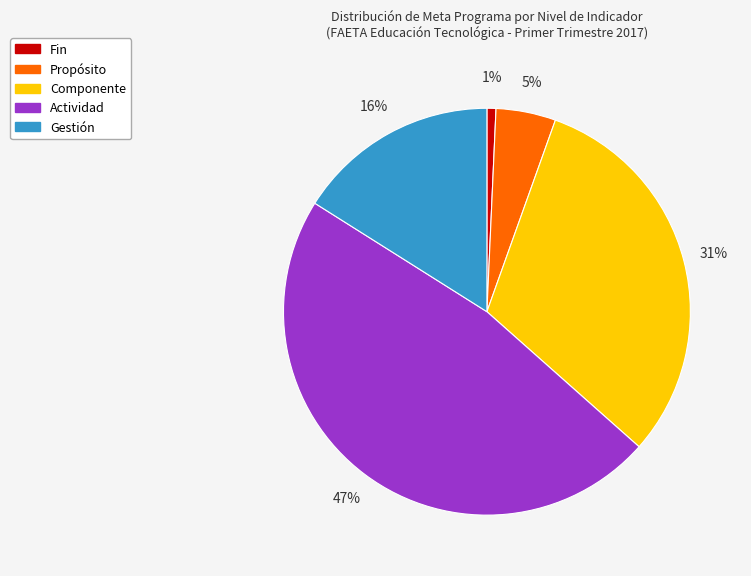

Combined, do Componente and Actividad account for over 50%?

Yes